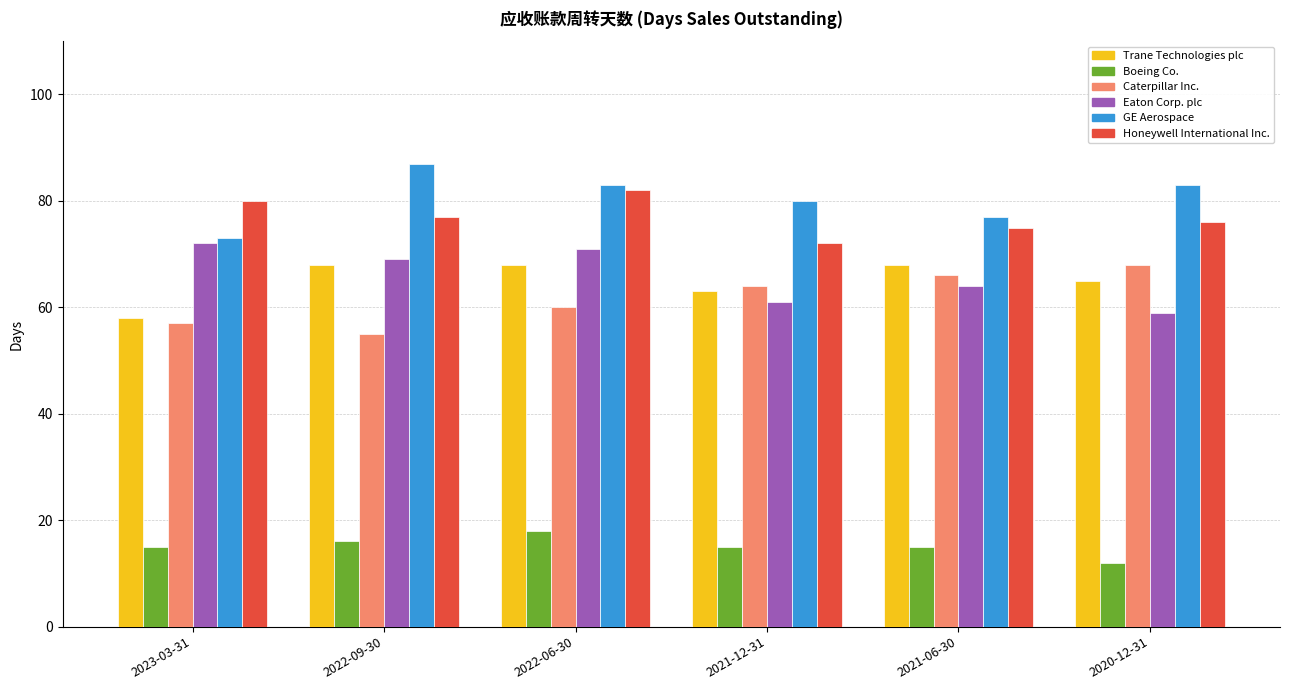

What is the label of the 4th bar from the left?

2021-12-31